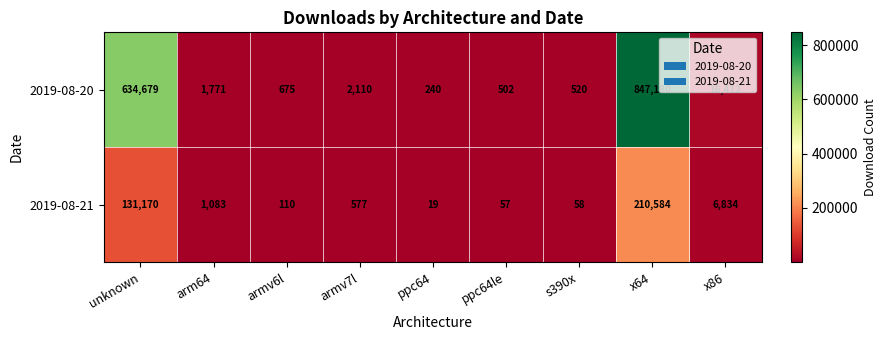

What is the total value across all series at x86?

23246